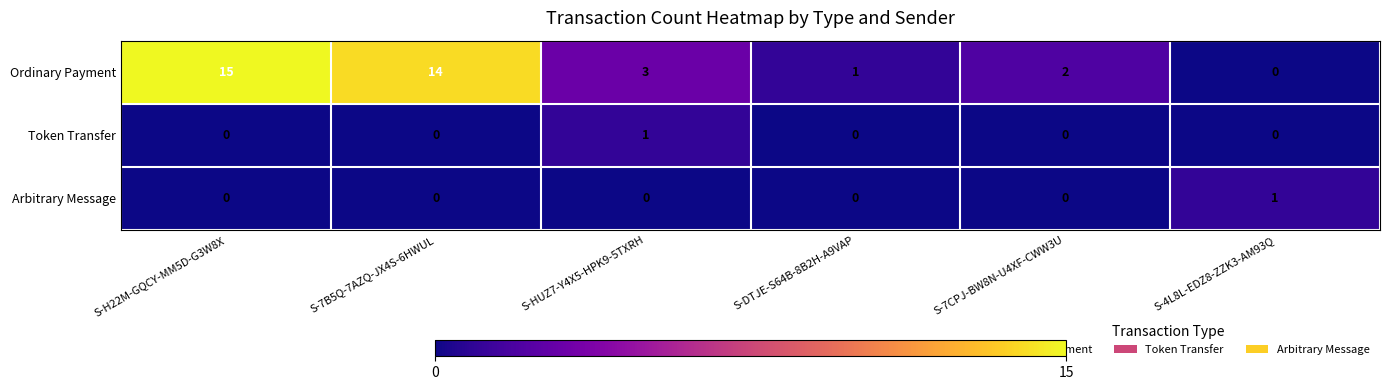

What is the spread (max minus min) of values at S-H22M-GQCY-MM5D-G3W8X?

15